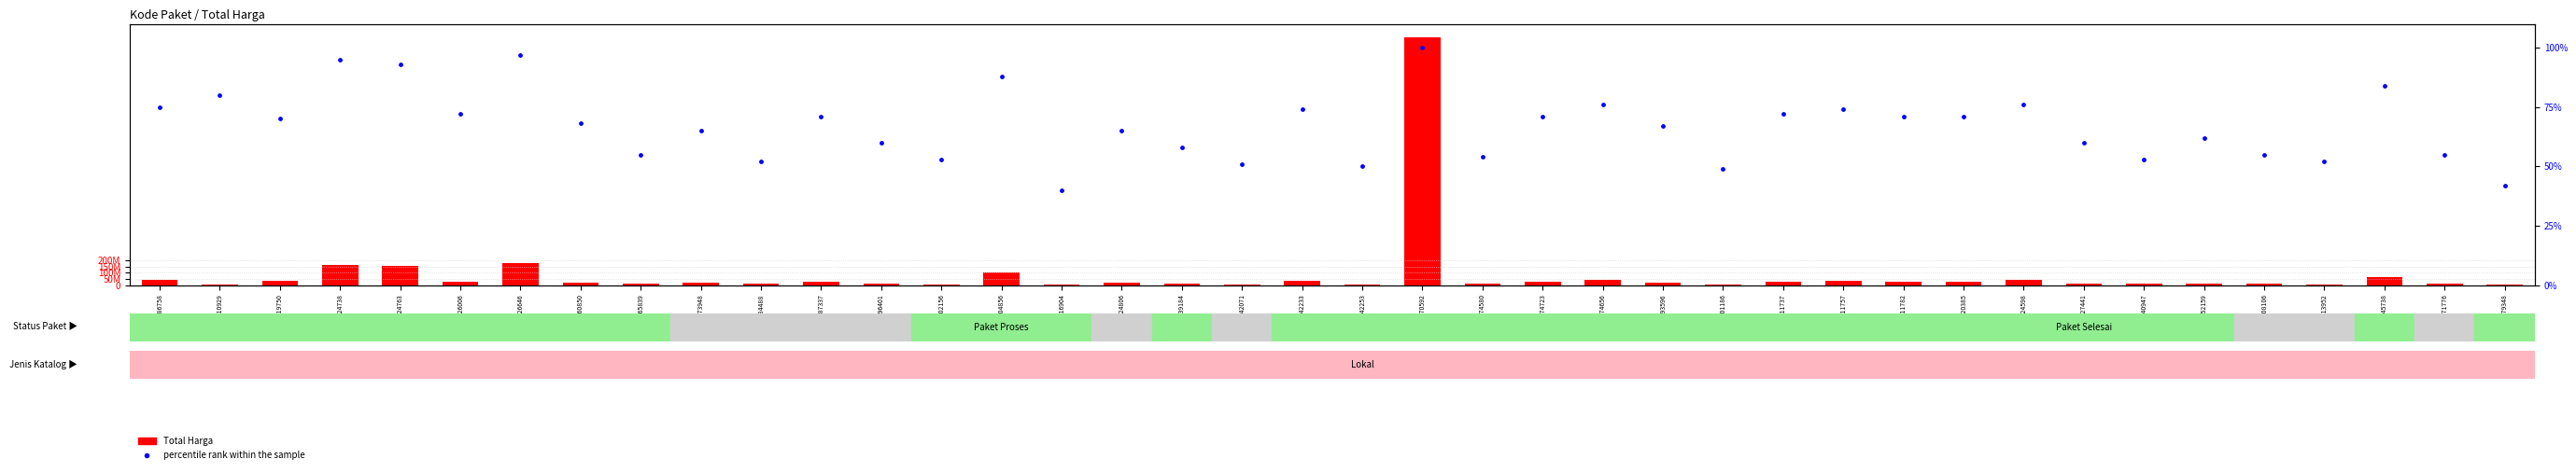

At which category is the sum across all series the highest?

11570592